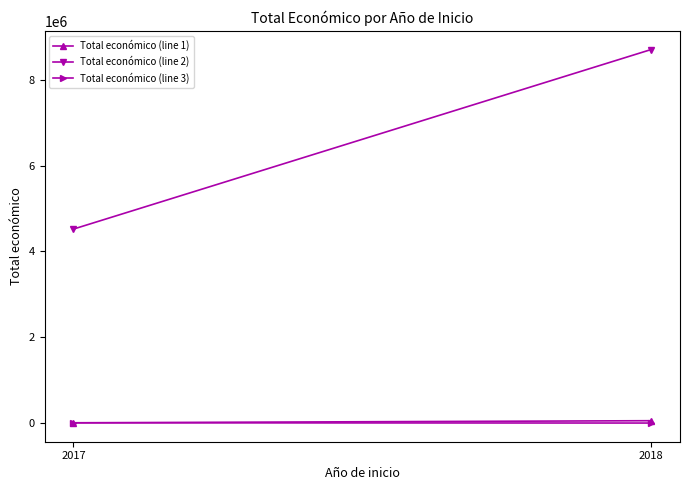

How many lines are shown in the chart?

3